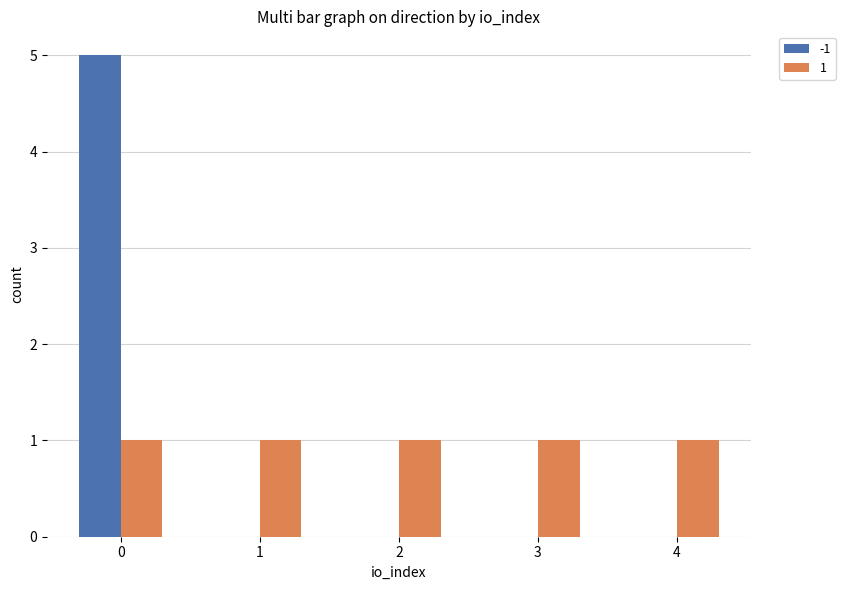

Is it true that -1 equals 3 at 1?

False